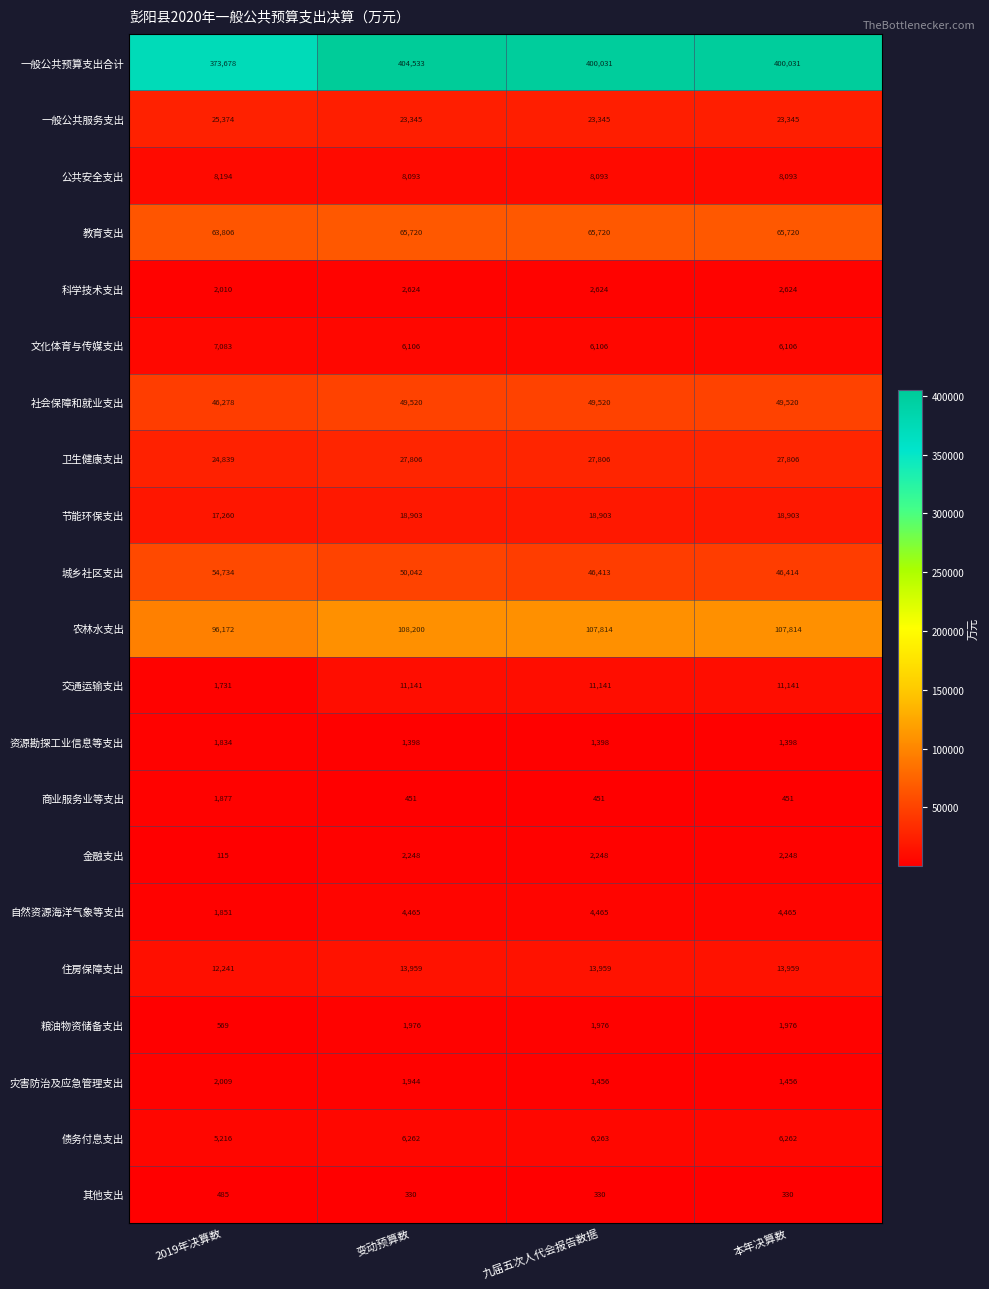

Which series has the largest total across all categories?

一般公共预算支出合计